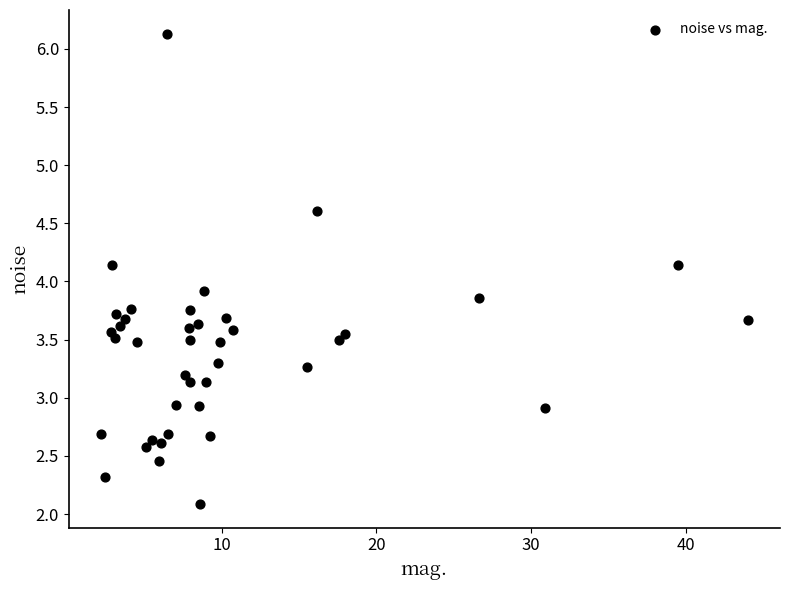

What Y value in the scatter plot is closest to 4?

3.9